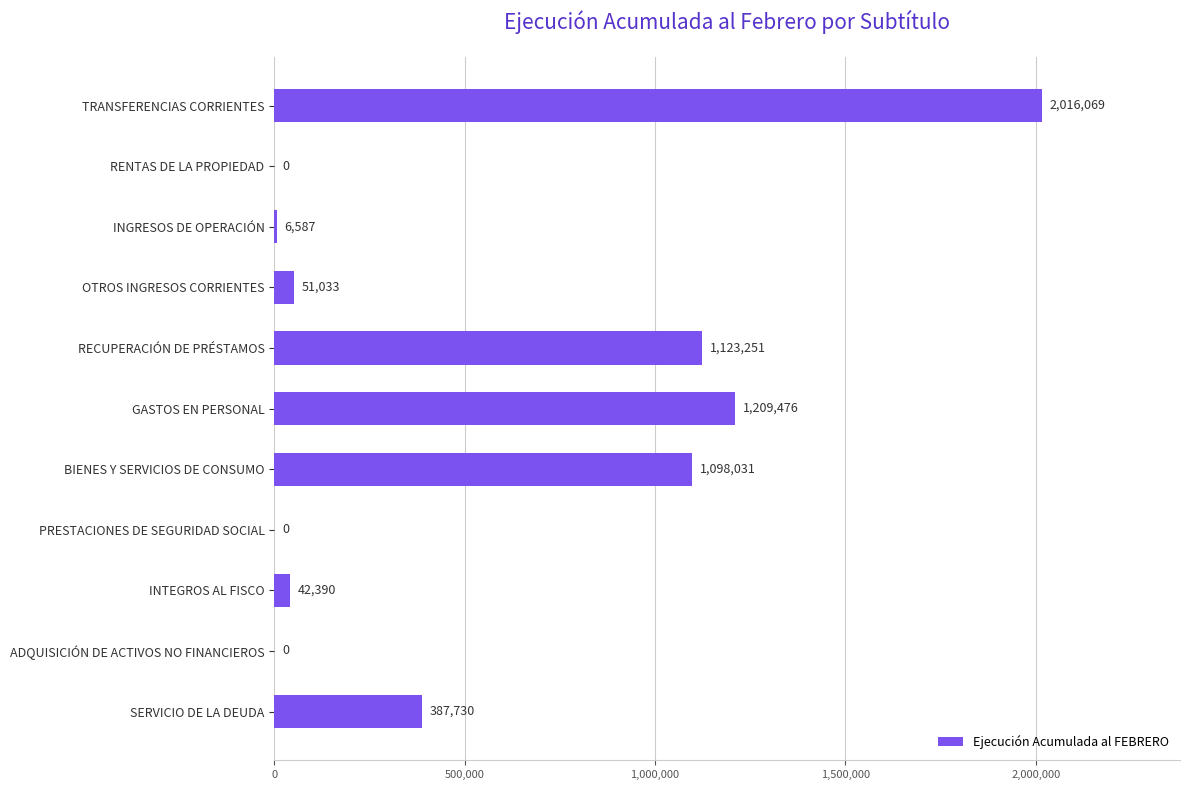

What is the greatest value displayed?

2016069